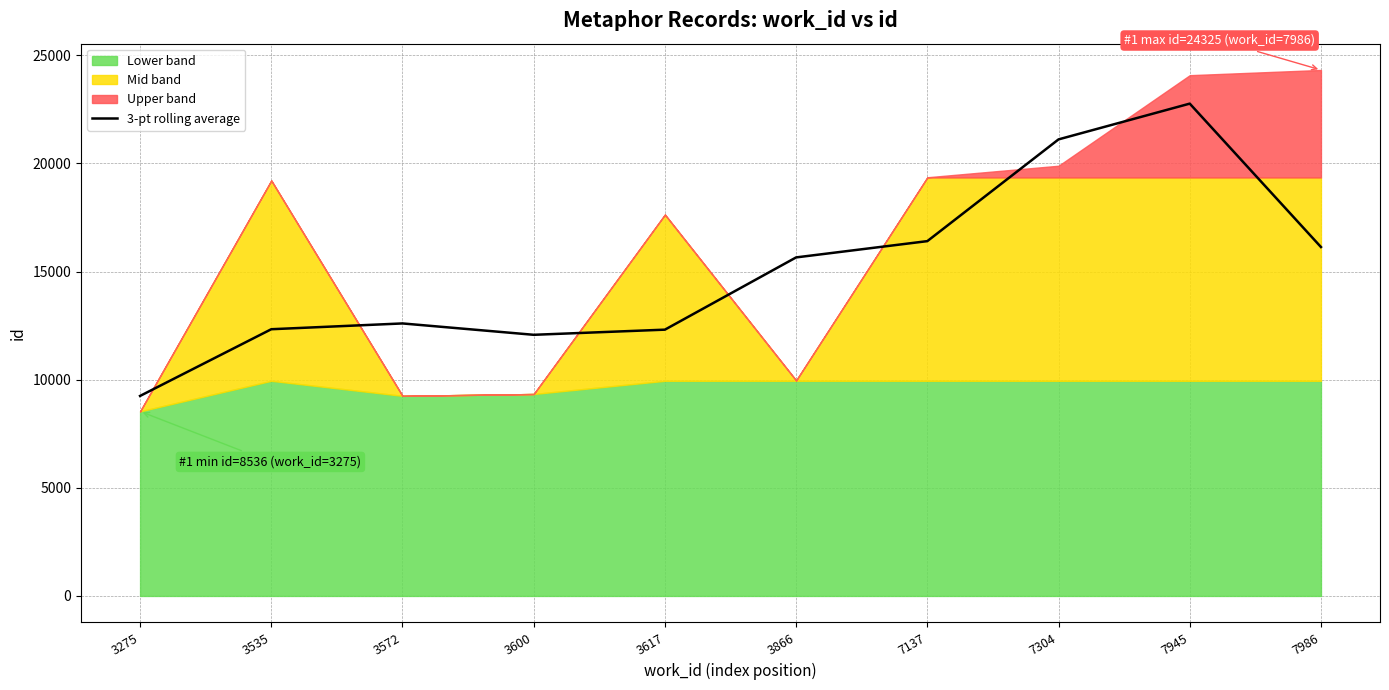

Which category has the highest value in the 3-pt rolling average series?

7945